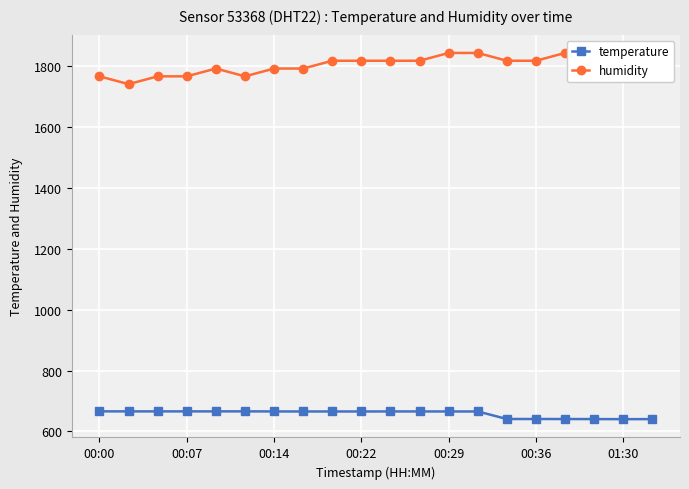

What is the minimum value for temperature?

640.4